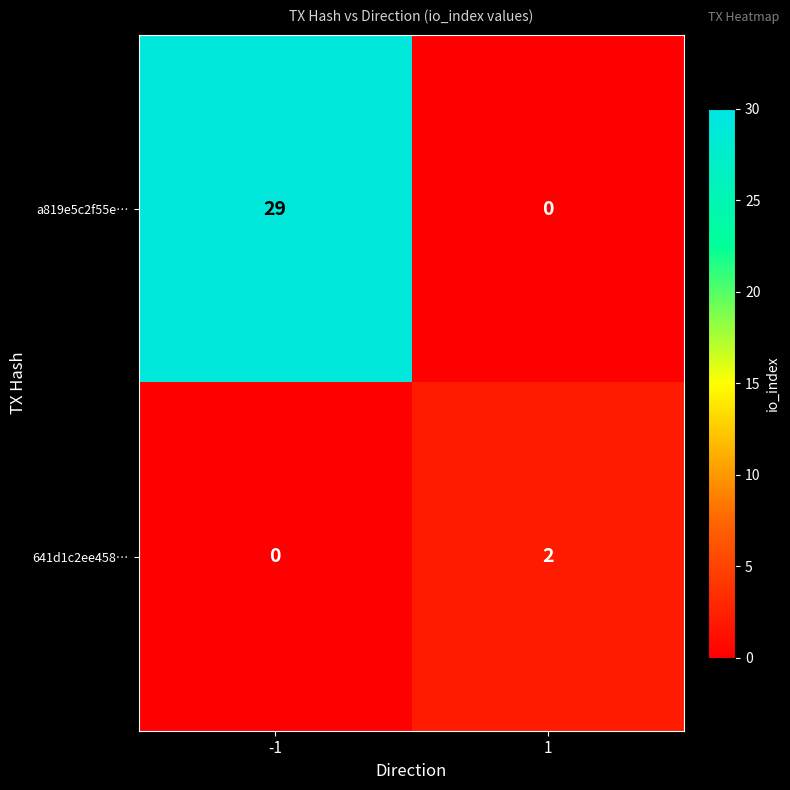

What is the sum of the a819e5c2f55e… values at -1 and 1?

29